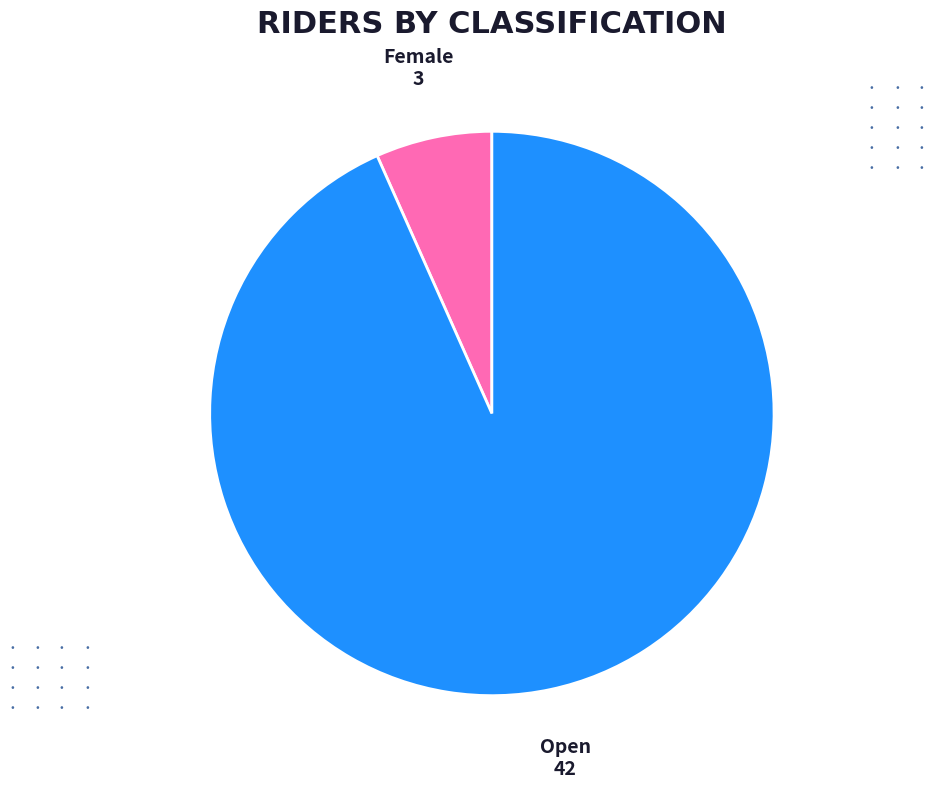

Is there any slice that represents more than half of the pie?

Yes